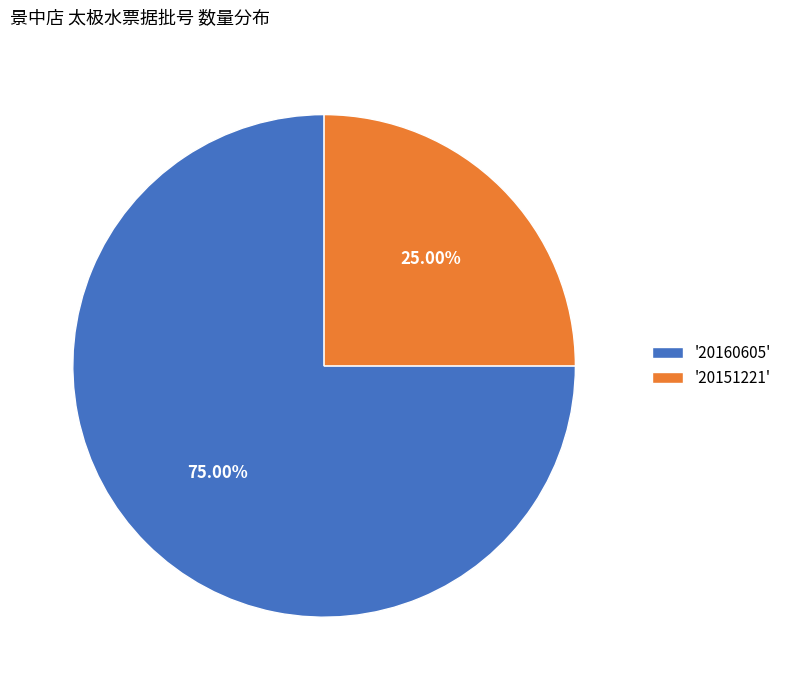

Approximately how many times larger is the value at '20151221' compared to '20160605'?

0.3